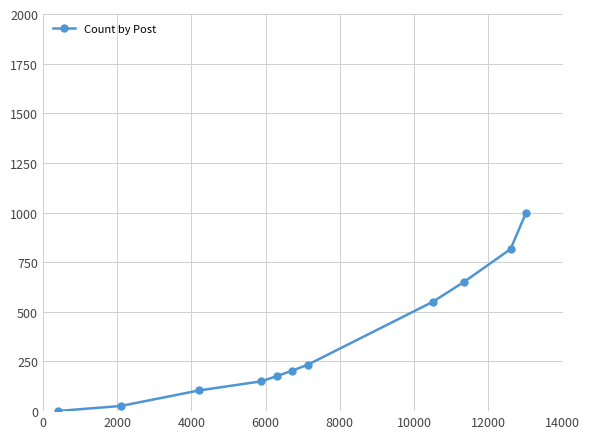

What is the maximum value shown in the chart?

1000